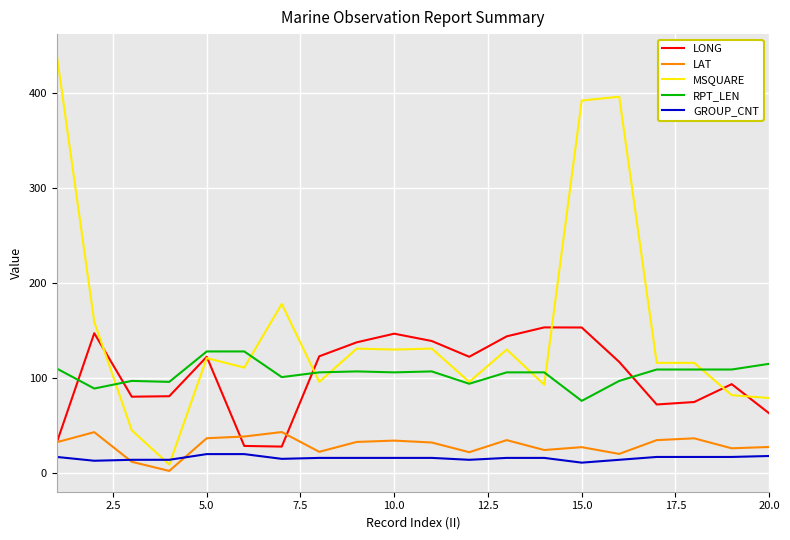

True or false: LONG and RPT_LEN intersect in this chart.

True